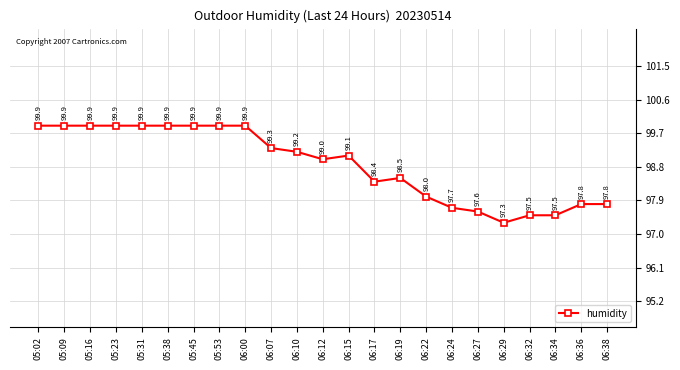

Is this an area chart (filled region under the line)?

No